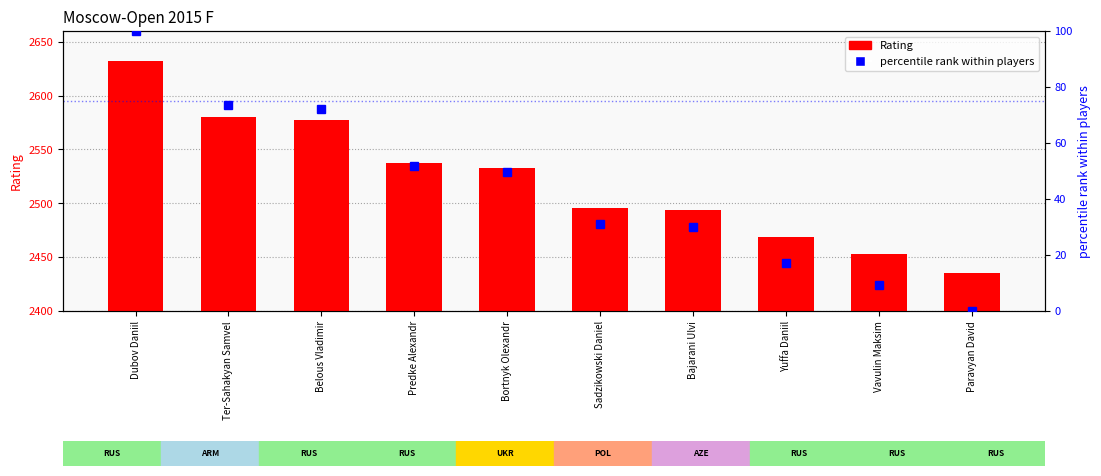

What position from the right is Vavulin Maksim?

2